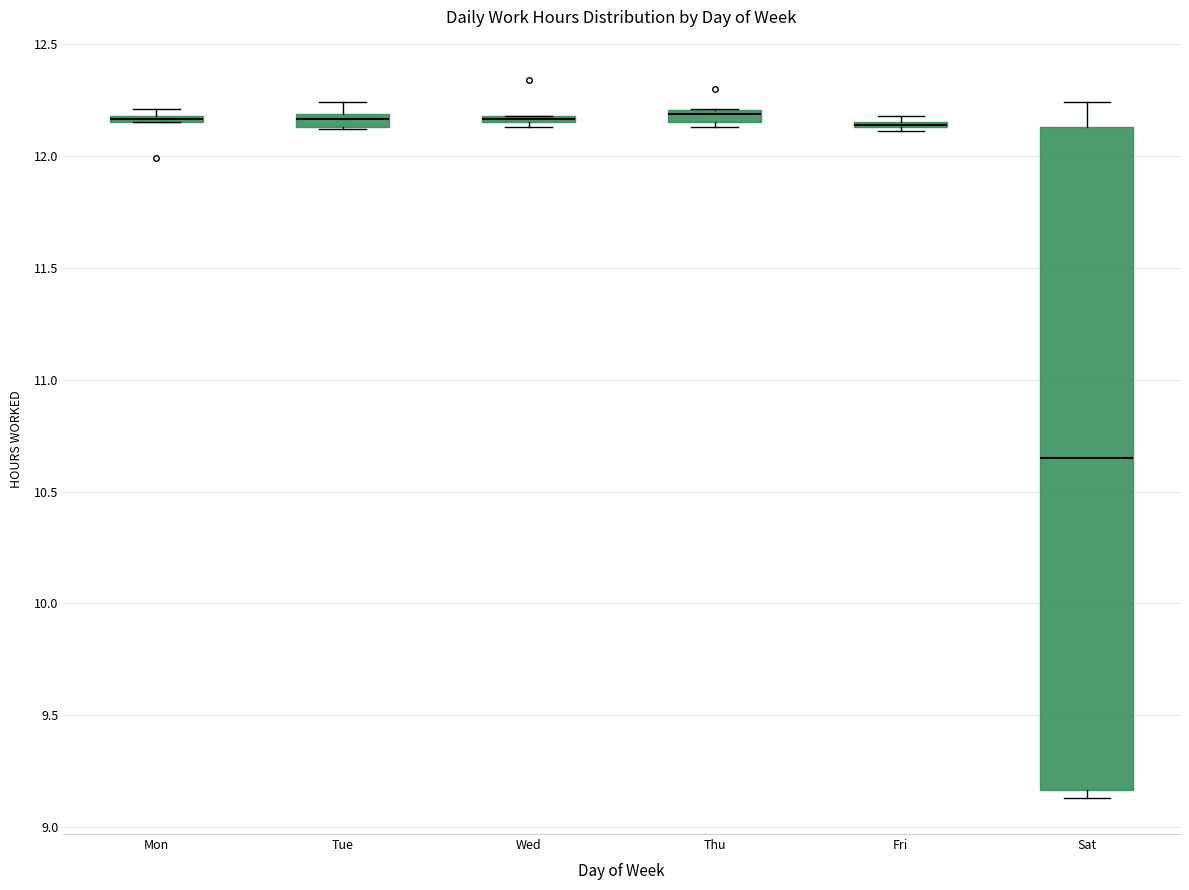

Where is the upper edge of the box for Thu on the y-axis? The values are not printed on the chart, so give them approximately, as read against the axis.

12.20